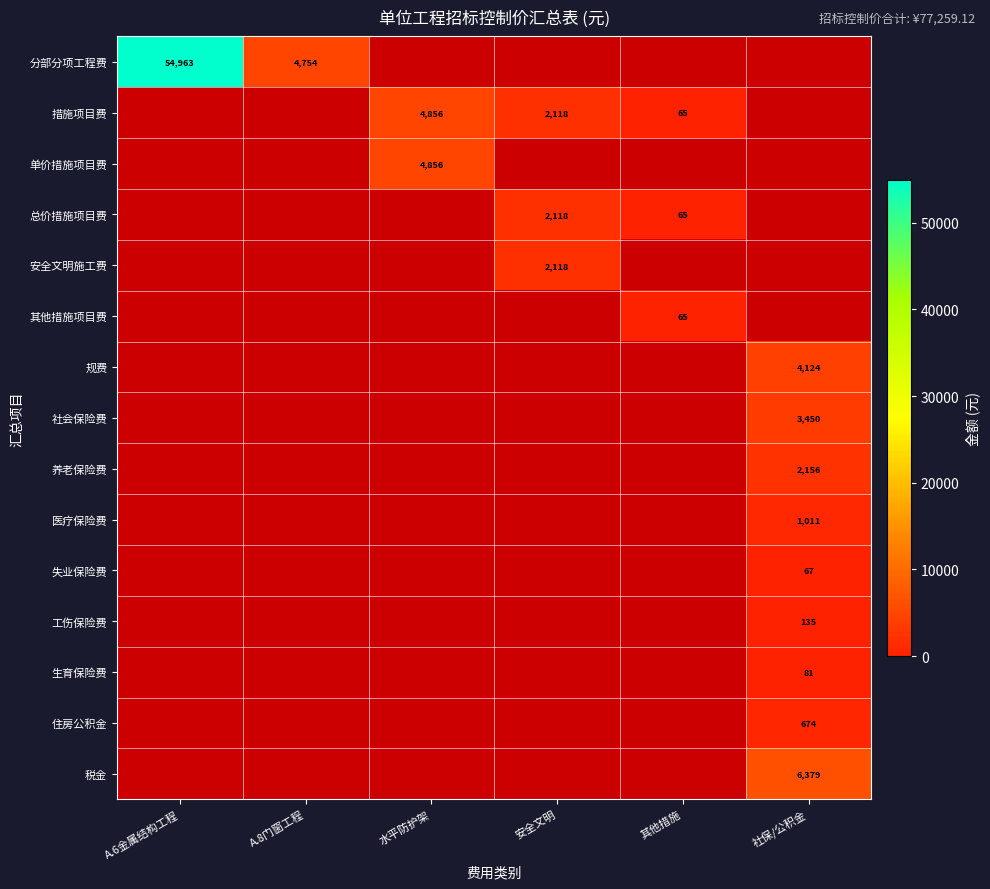

Which has a higher value, 水平防护架 or A.8门窗工程?

A.8门窗工程